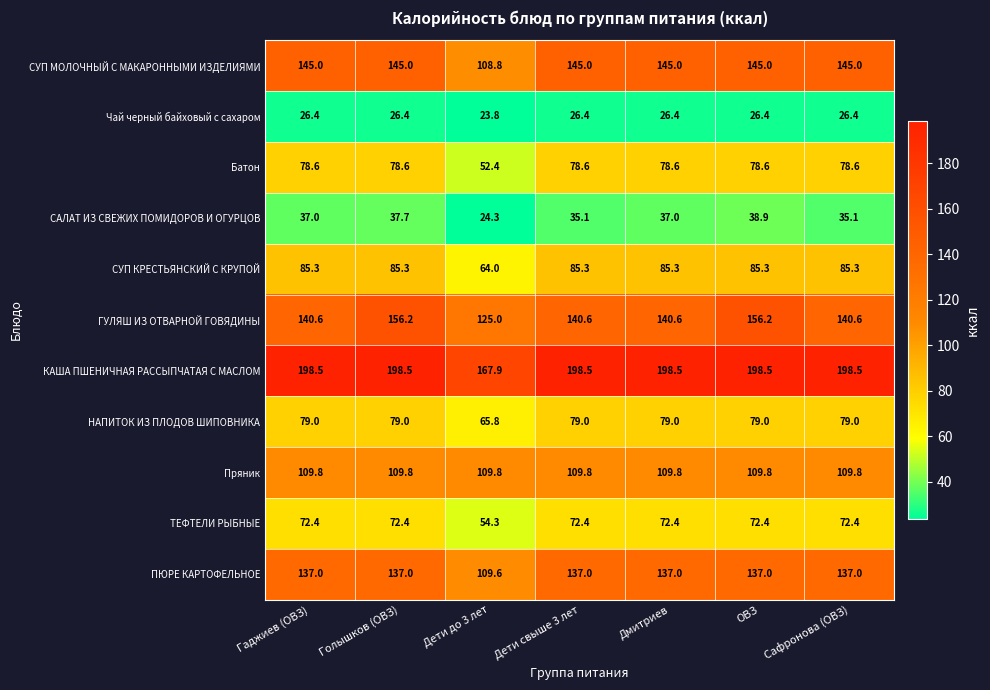

Which series has the widest spread of values?

СУП МОЛОЧНЫЙ С МАКАРОННЫМИ ИЗДЕЛИЯМИ